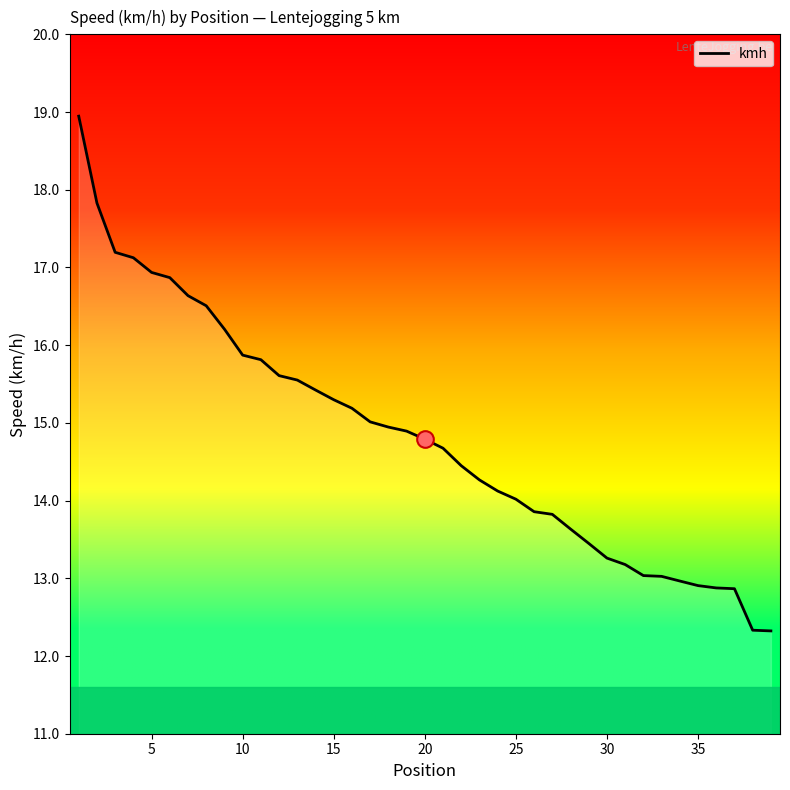

What is the greatest value displayed?

18.9